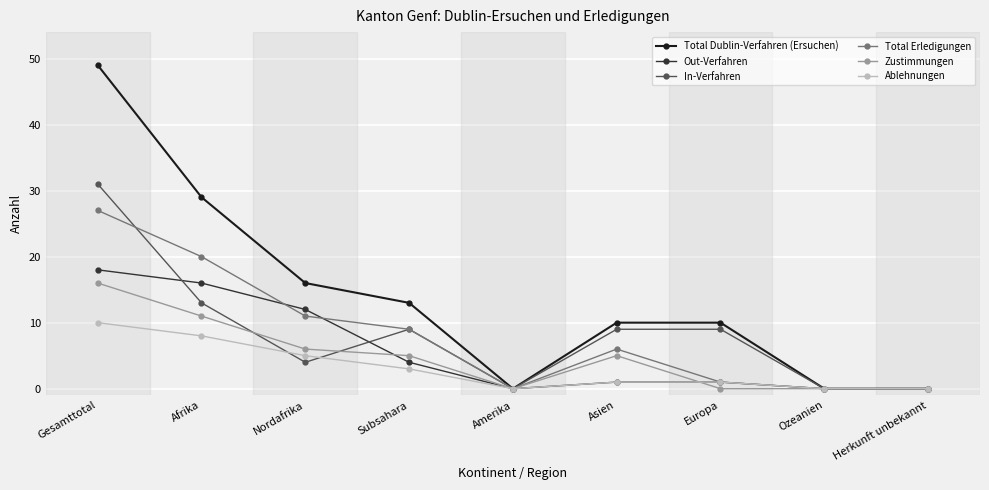

What is the label of the 1st point from the right?

Herkunft unbekannt